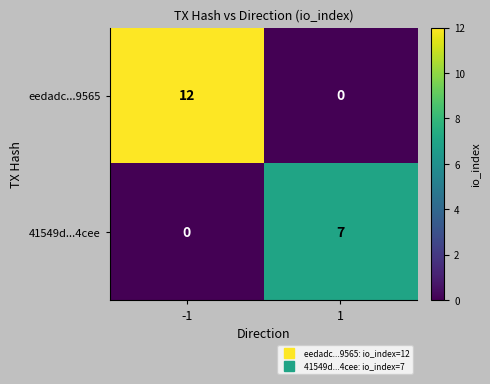

Reading left to right, what are all the values shown in this chart?

eedadc...9565: 12	0
41549d...4cee: 0	7